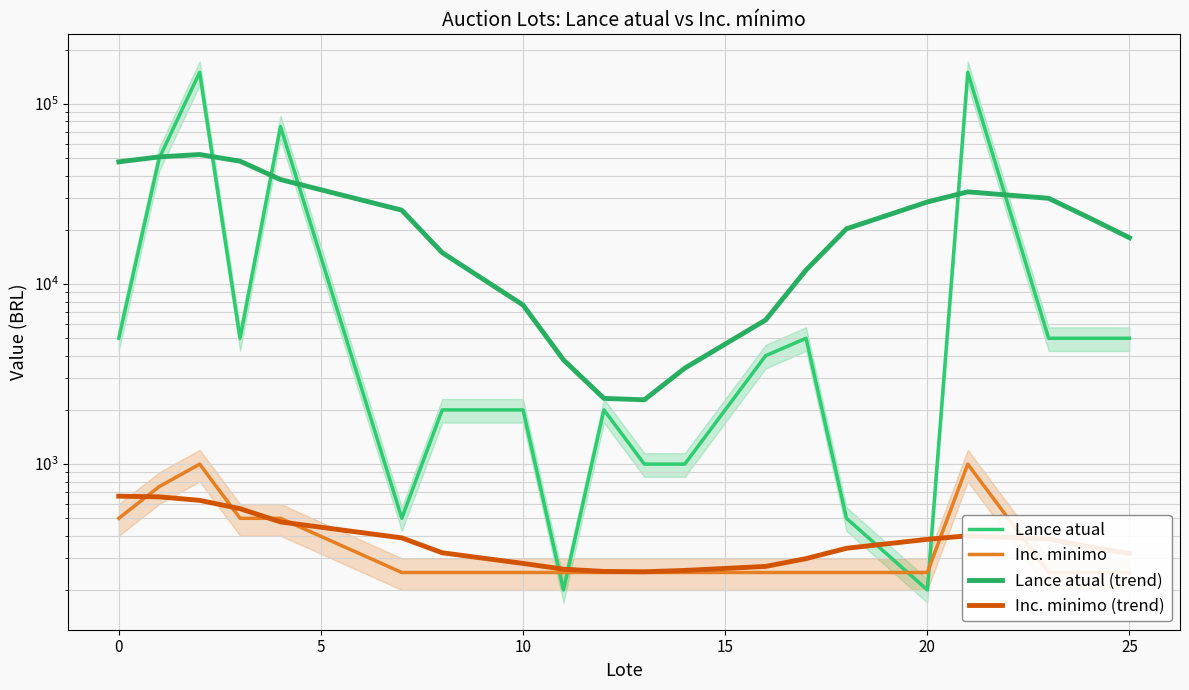

Is the value of Lance atual (trend) at 8 greater than the value of Inc. minimo (trend) at 12?

Yes